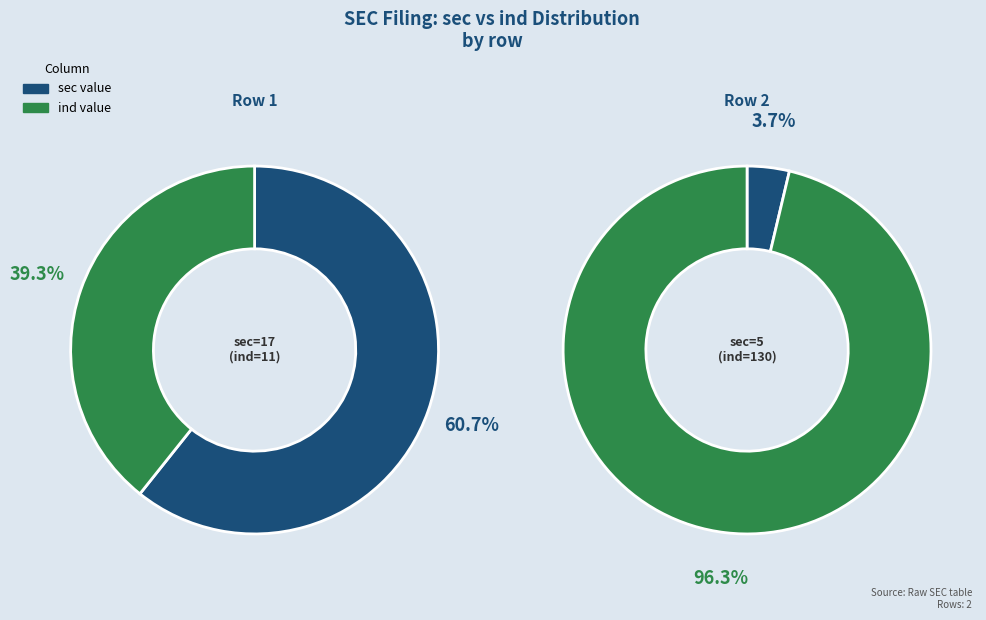

How many segments does this pie chart have?

2